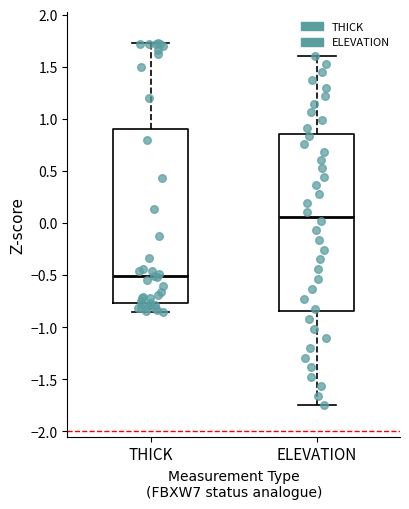

Where does the lower whisker of the box for THICK end on the y-axis? The values are not printed on the chart, so give them approximately, as read against the axis.

-0.85